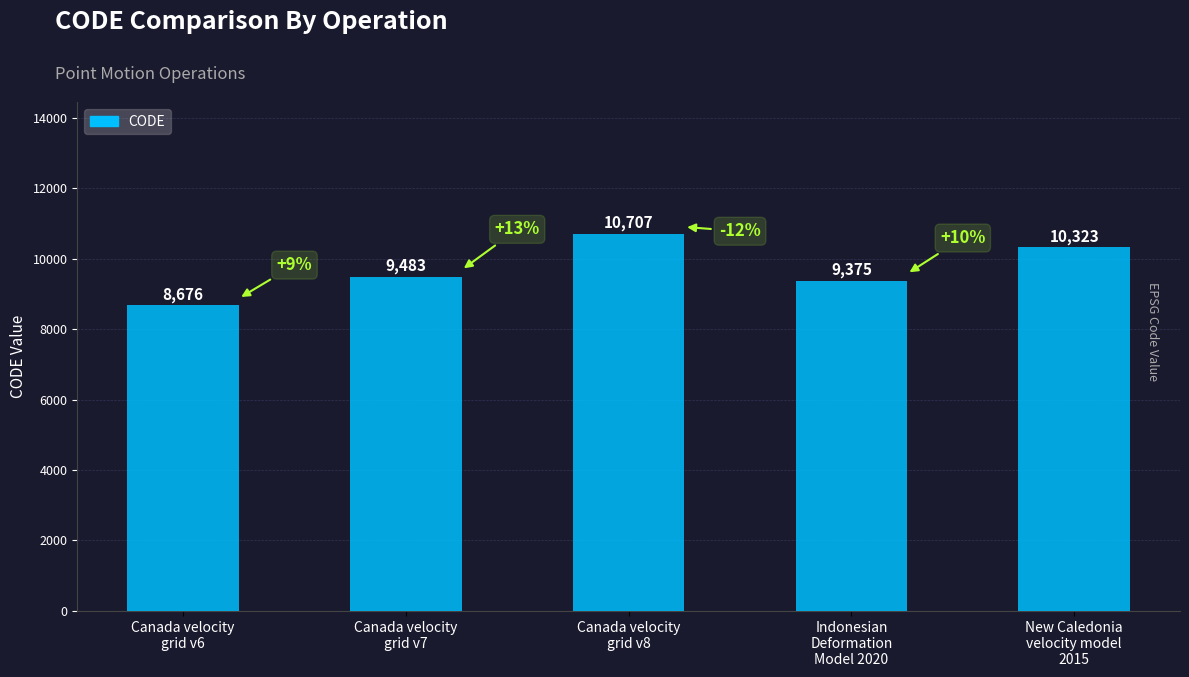

Reading left to right, transcribe all the data shown in this chart.

8676	9483	10707	9375	10323